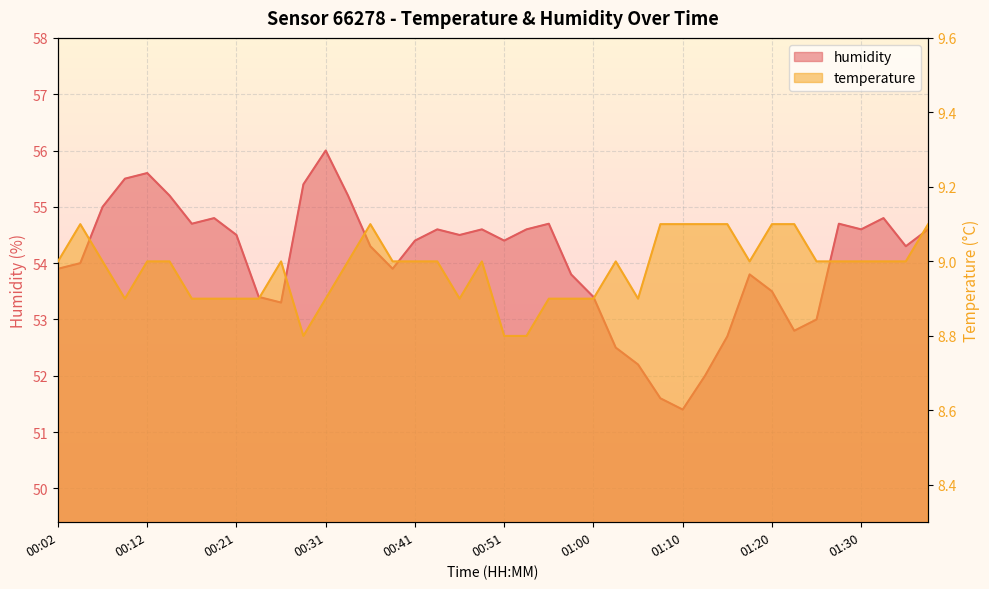

What are all the series names shown in the legend?

temperature, humidity